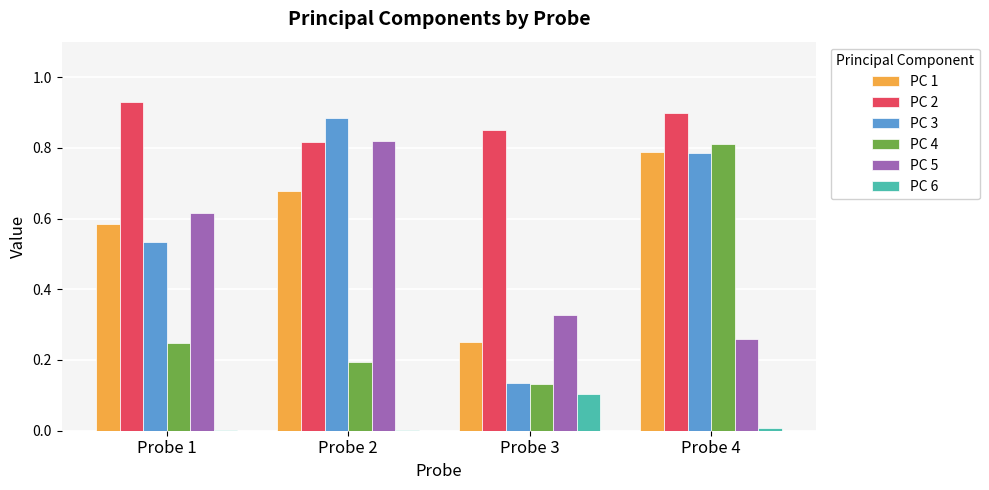

How many groups of bars are there?

4